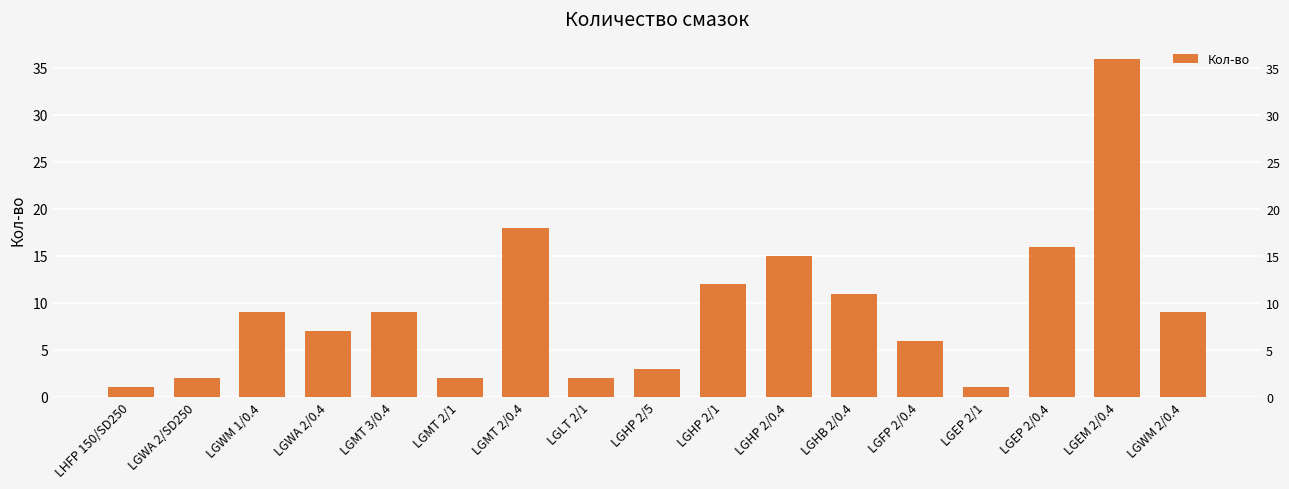

Are the bars grouped side by side (vs. stacked)?

No